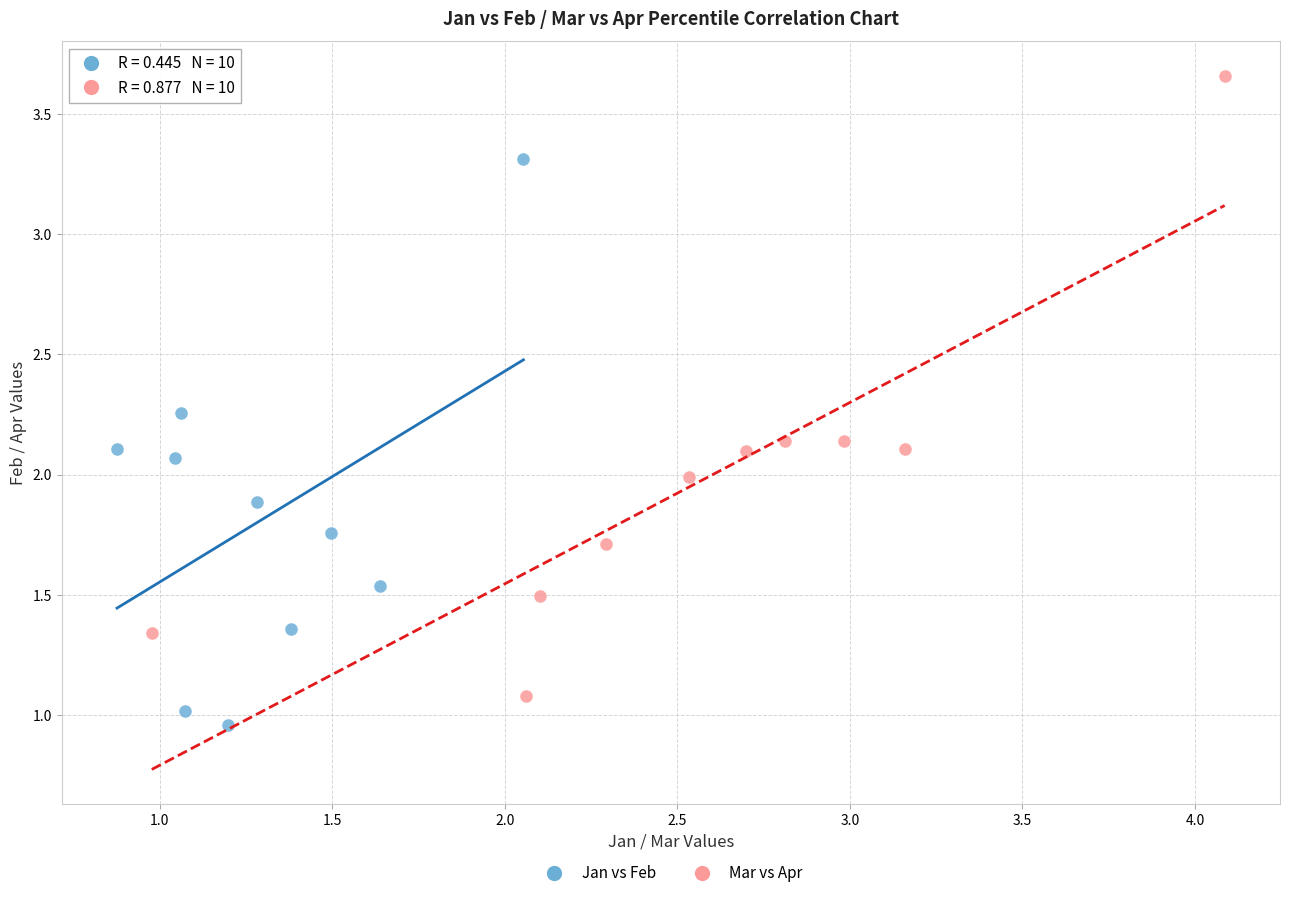

What are all the series names shown in the legend?

Jan vs Feb, Mar vs Apr